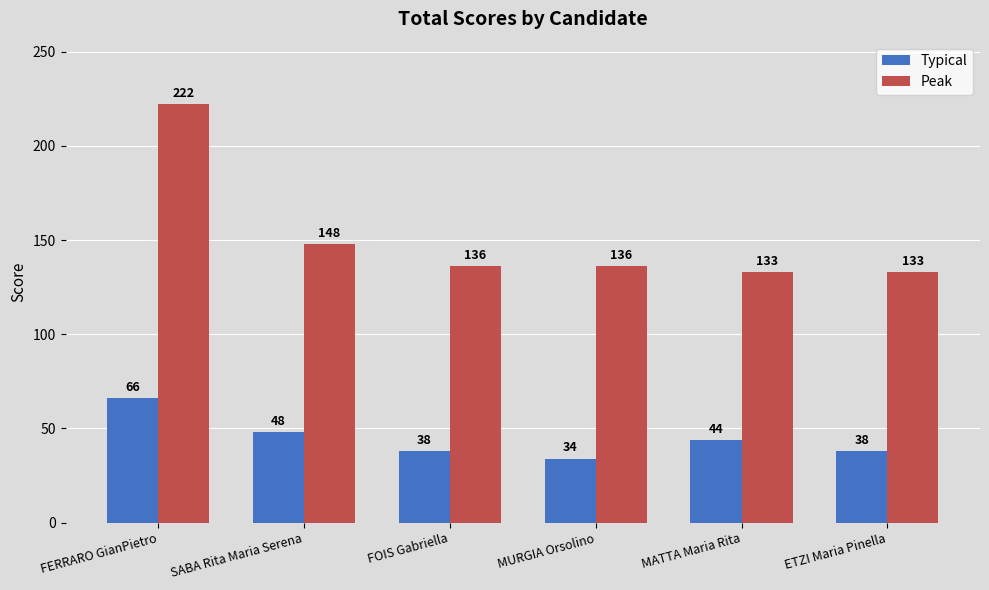

What is the label of the 1st bar from the left?

FERRARO GianPietro